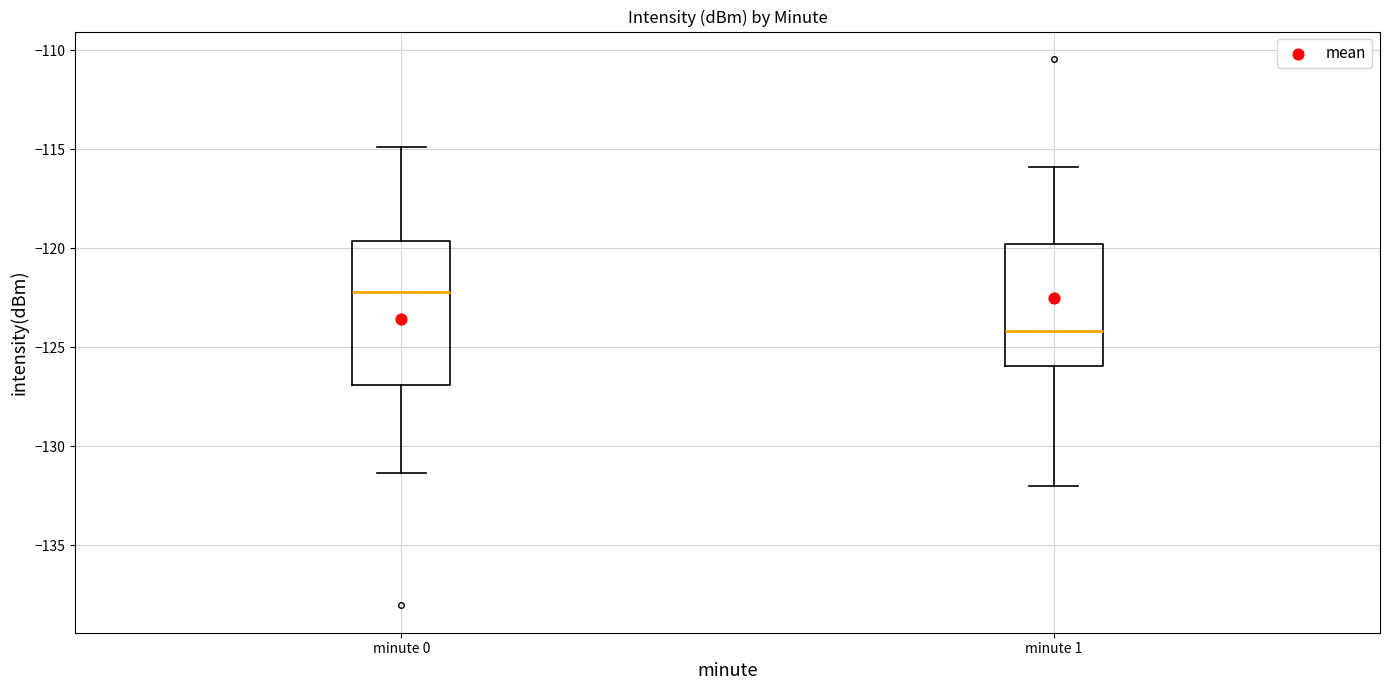

Where does the lower whisker of the box for minute 0 end on the y-axis? The values are not printed on the chart, so give them approximately, as read against the axis.

-131.5